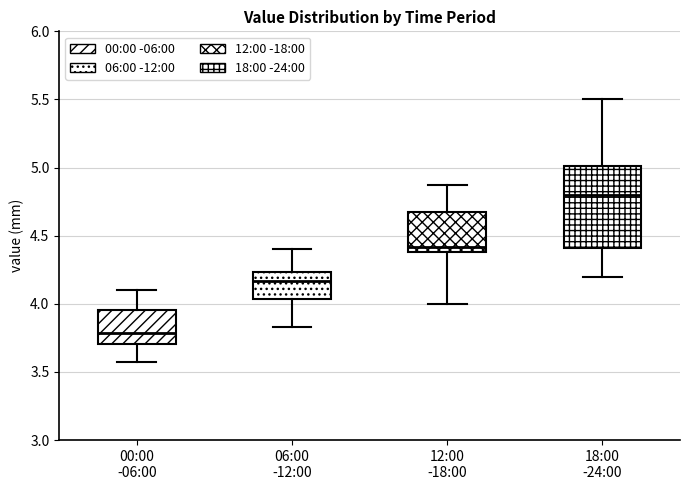

Reading left to right, transcribe this box plot: for each box, give where its median line is, the range the box spans, and where its two whiskers end, as read against the y-axis. The values are not printed on the chart, so give them approximately, as read against the axis.

00:00 -06:00: median 3.80, box 3.70 to 3.95, whiskers 3.55 to 4.10
06:00 -12:00: median 4.15, box 4.05 to 4.25, whiskers 3.85 to 4.40
12:00 -18:00: median 4.40 (just above the box's lower edge), box 4.40 to 4.70, whiskers 4.00 to 4.85
18:00 -24:00: median 4.80, box 4.40 to 5.00, whiskers 4.20 to 5.50